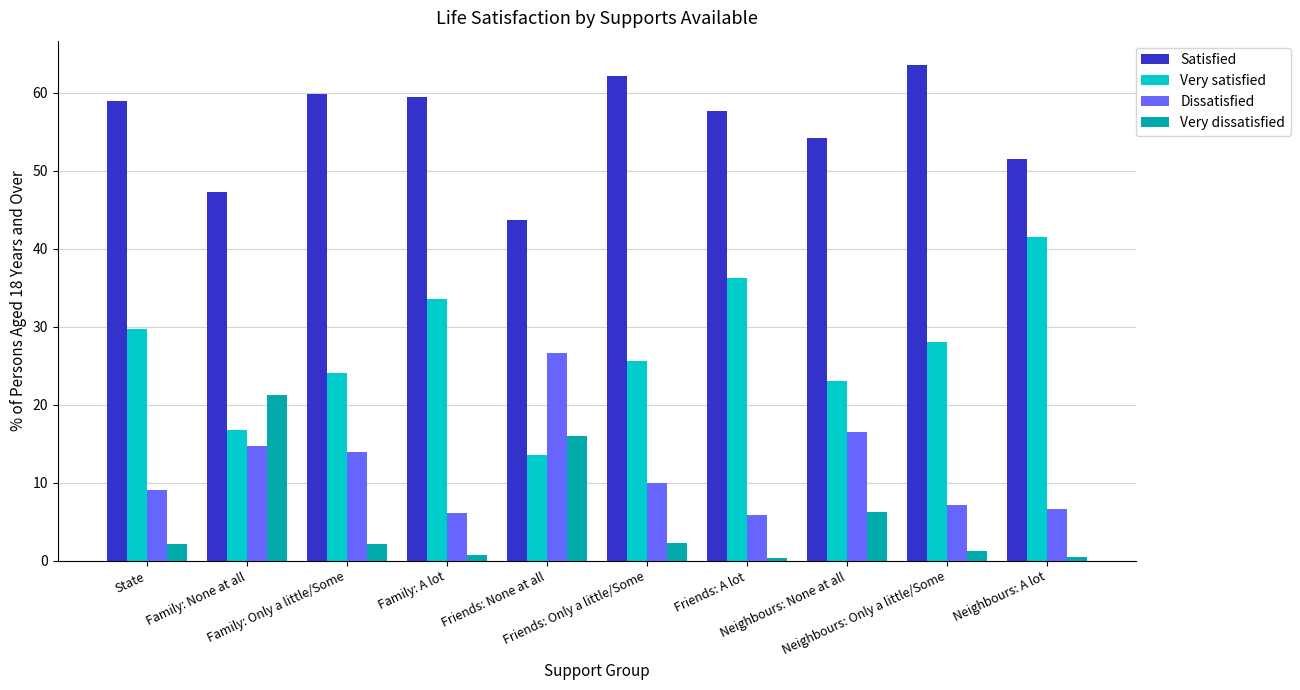

Is the value of Very satisfied at State greater than the value of Very dissatisfied at Friends: A lot?

Yes